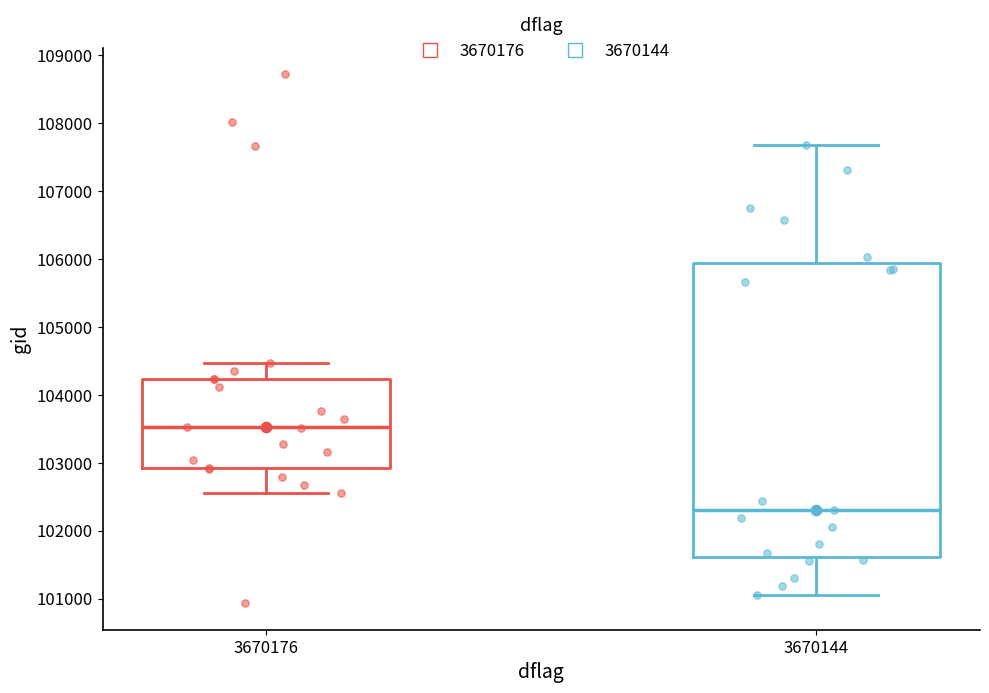

Which box's median line is the highest?

3670176